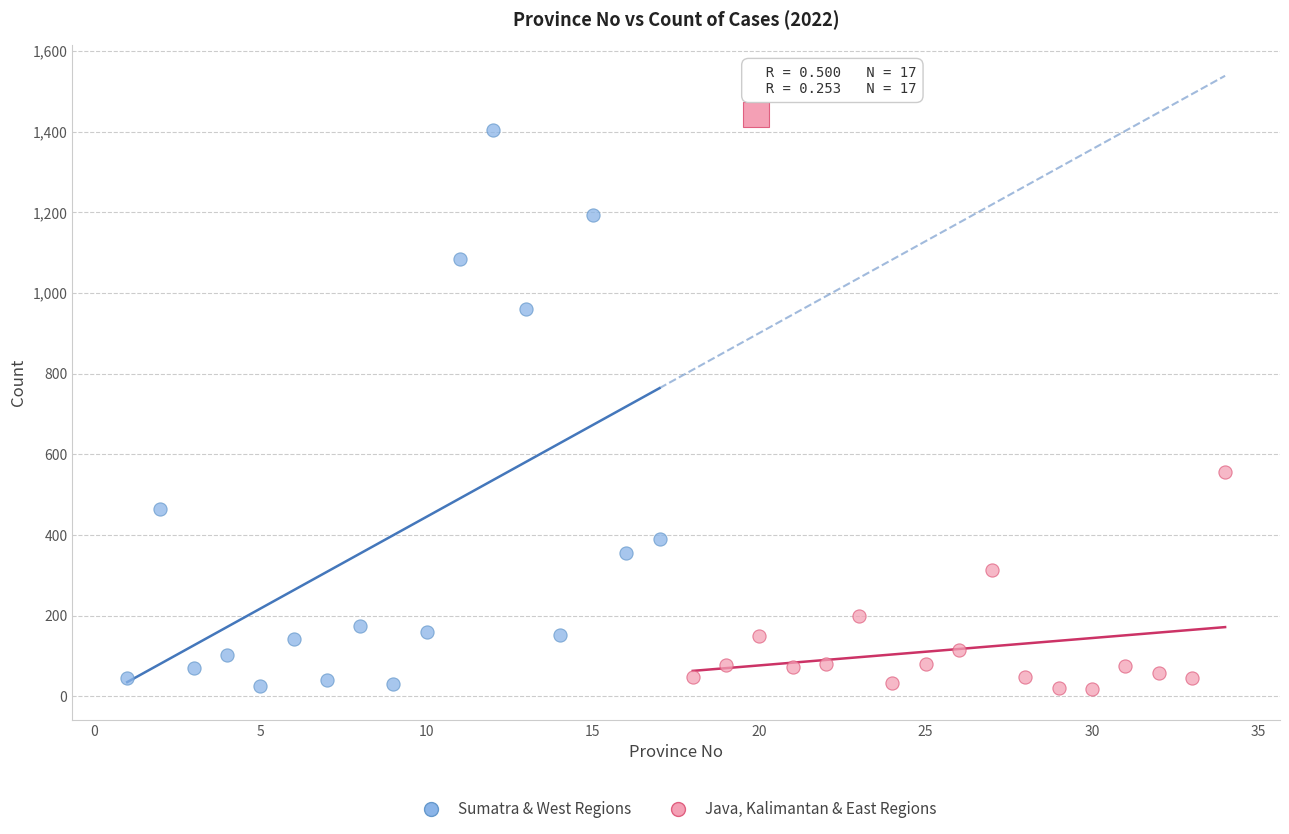

Which series has the largest Y range (max minus min)?

Sumatra & West Regions